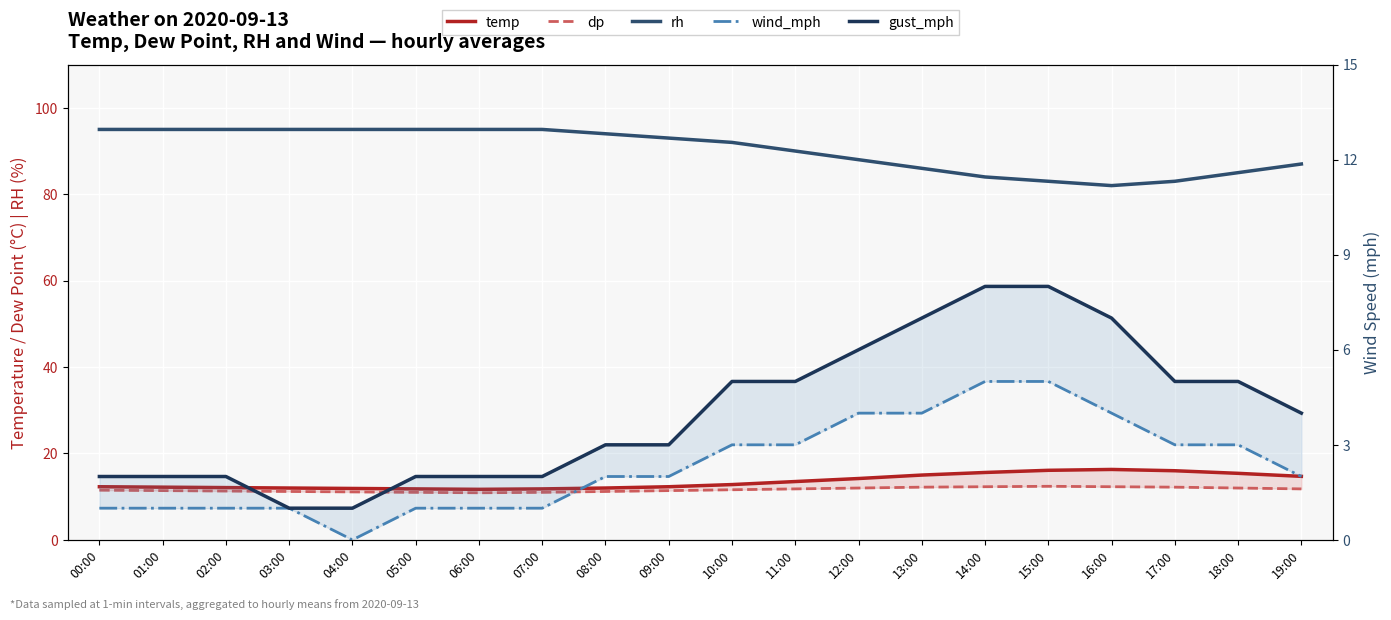

The temp series shows 17.9 at 05:00. True or false?

False